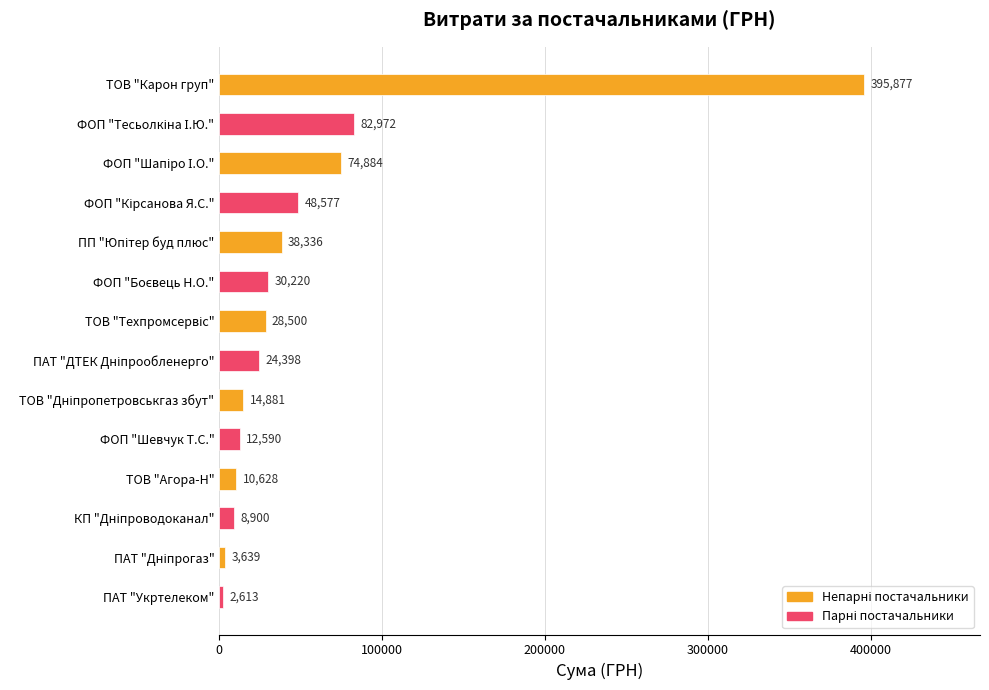

Is it true that the value at ТОВ "Агора-Н" is 10627.7?

True